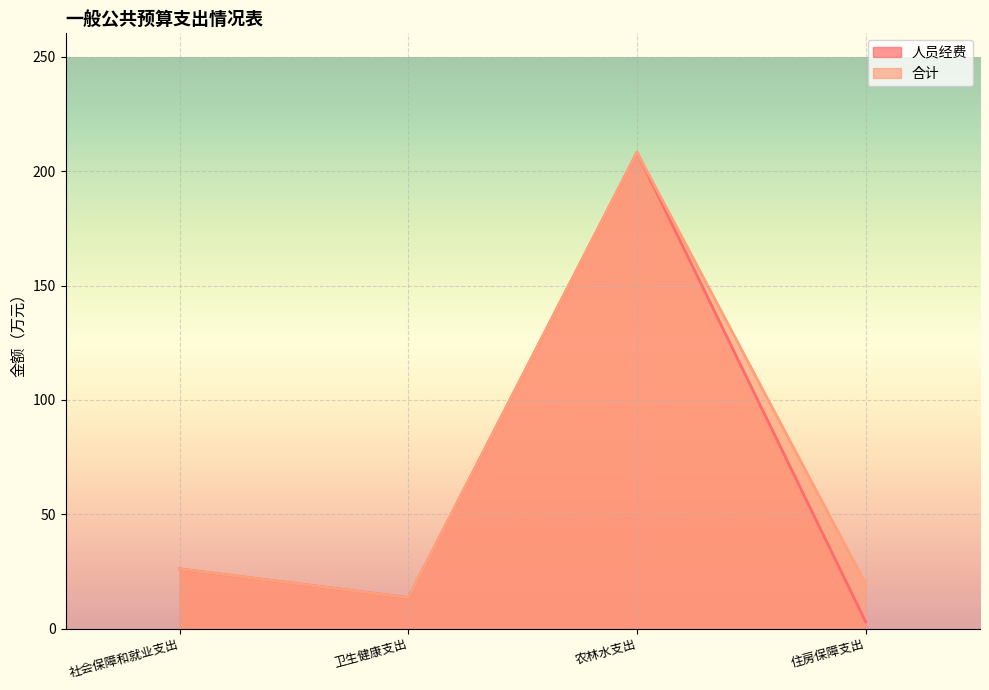

True or false: 合计 has more than 2 points higher than both neighbors.

False